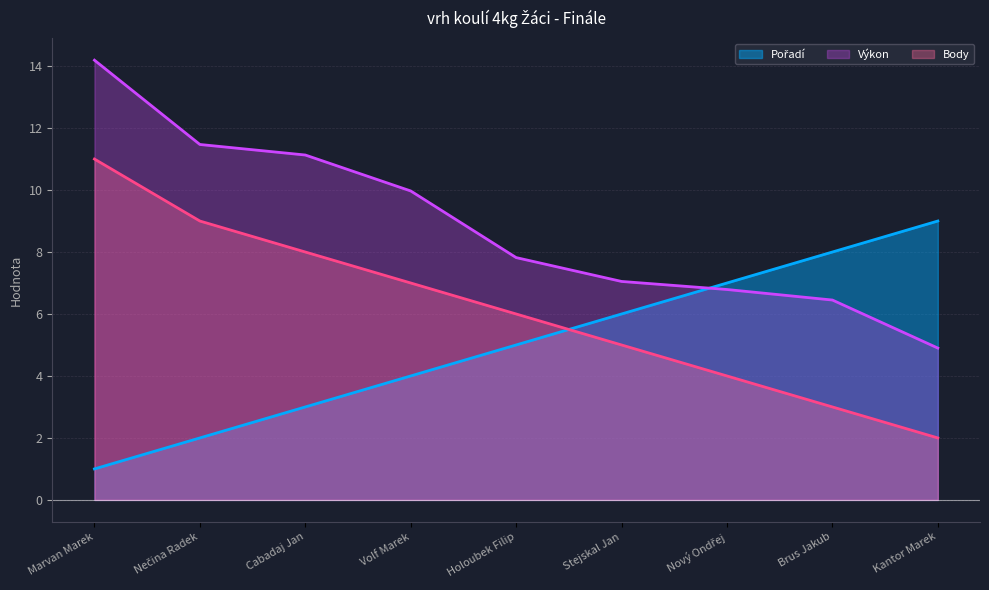

At which label does Výkon reach its minimum?

Kantor Marek